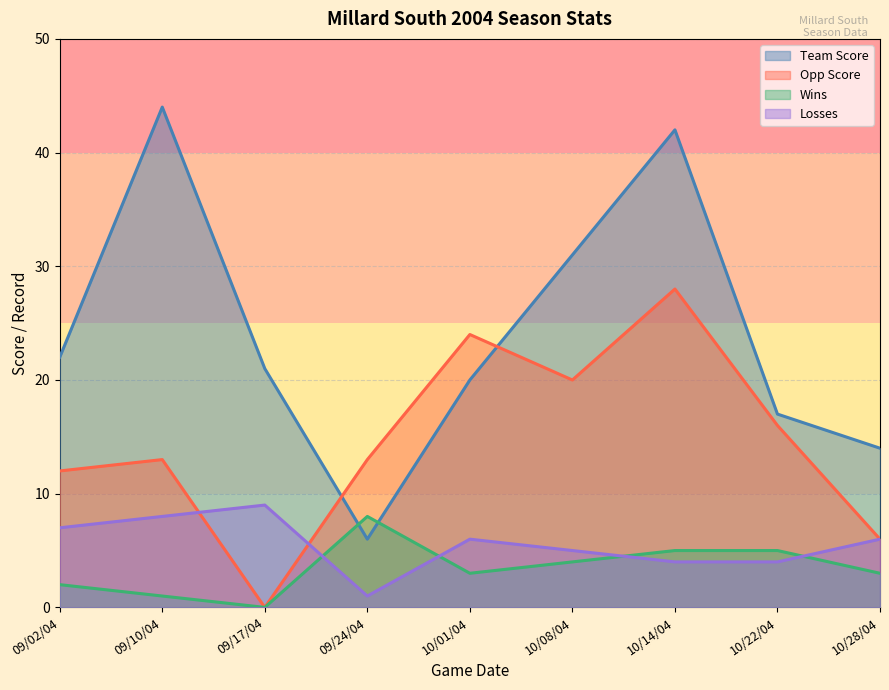

The value of Losses at 09/24/04 is 1. True or false?

True